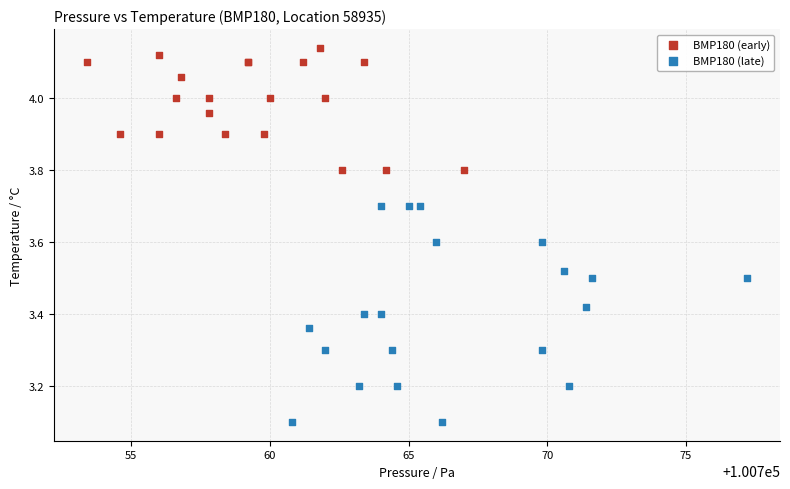

Which series has the widest spread of Y values?

BMP180 (late)